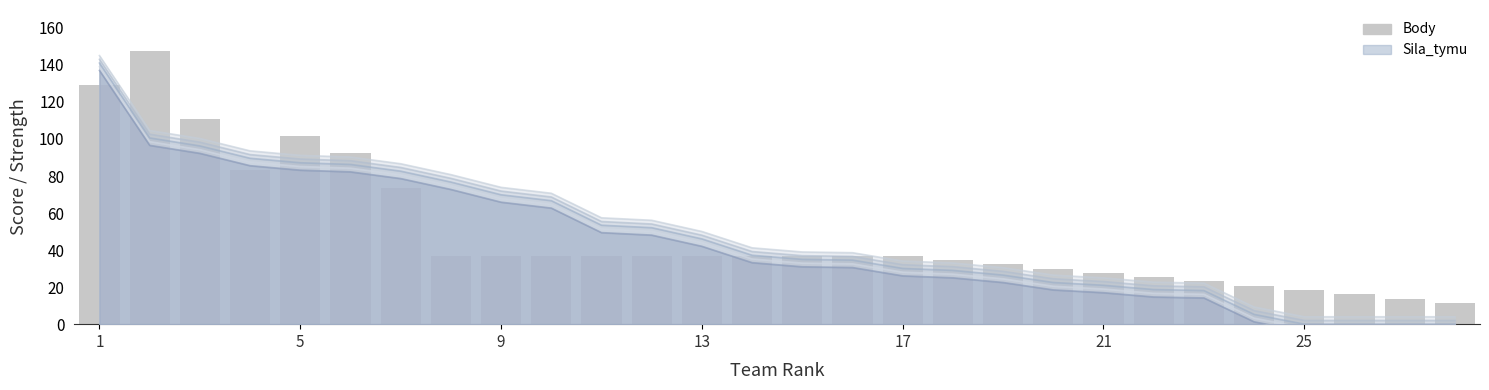

How many categories are shown in the chart?

28